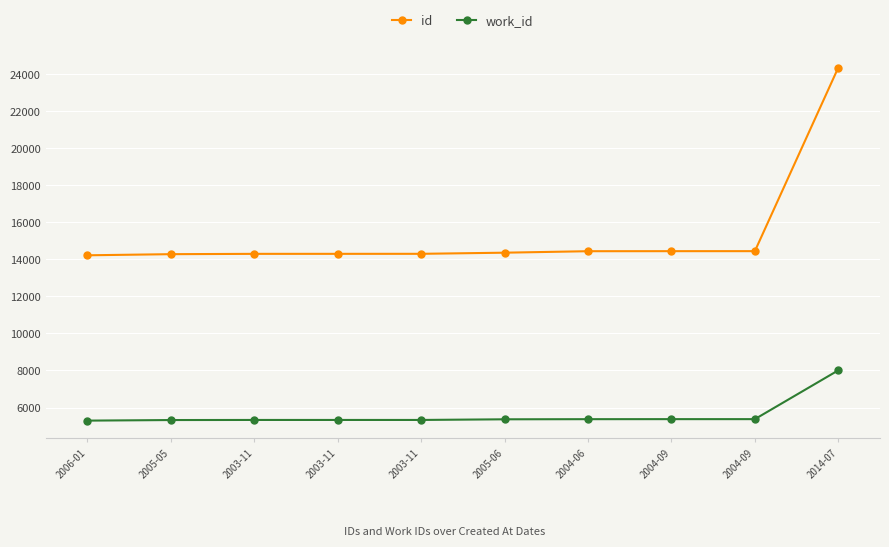

List the series in order of their peak value, lowest first.

work_id, id